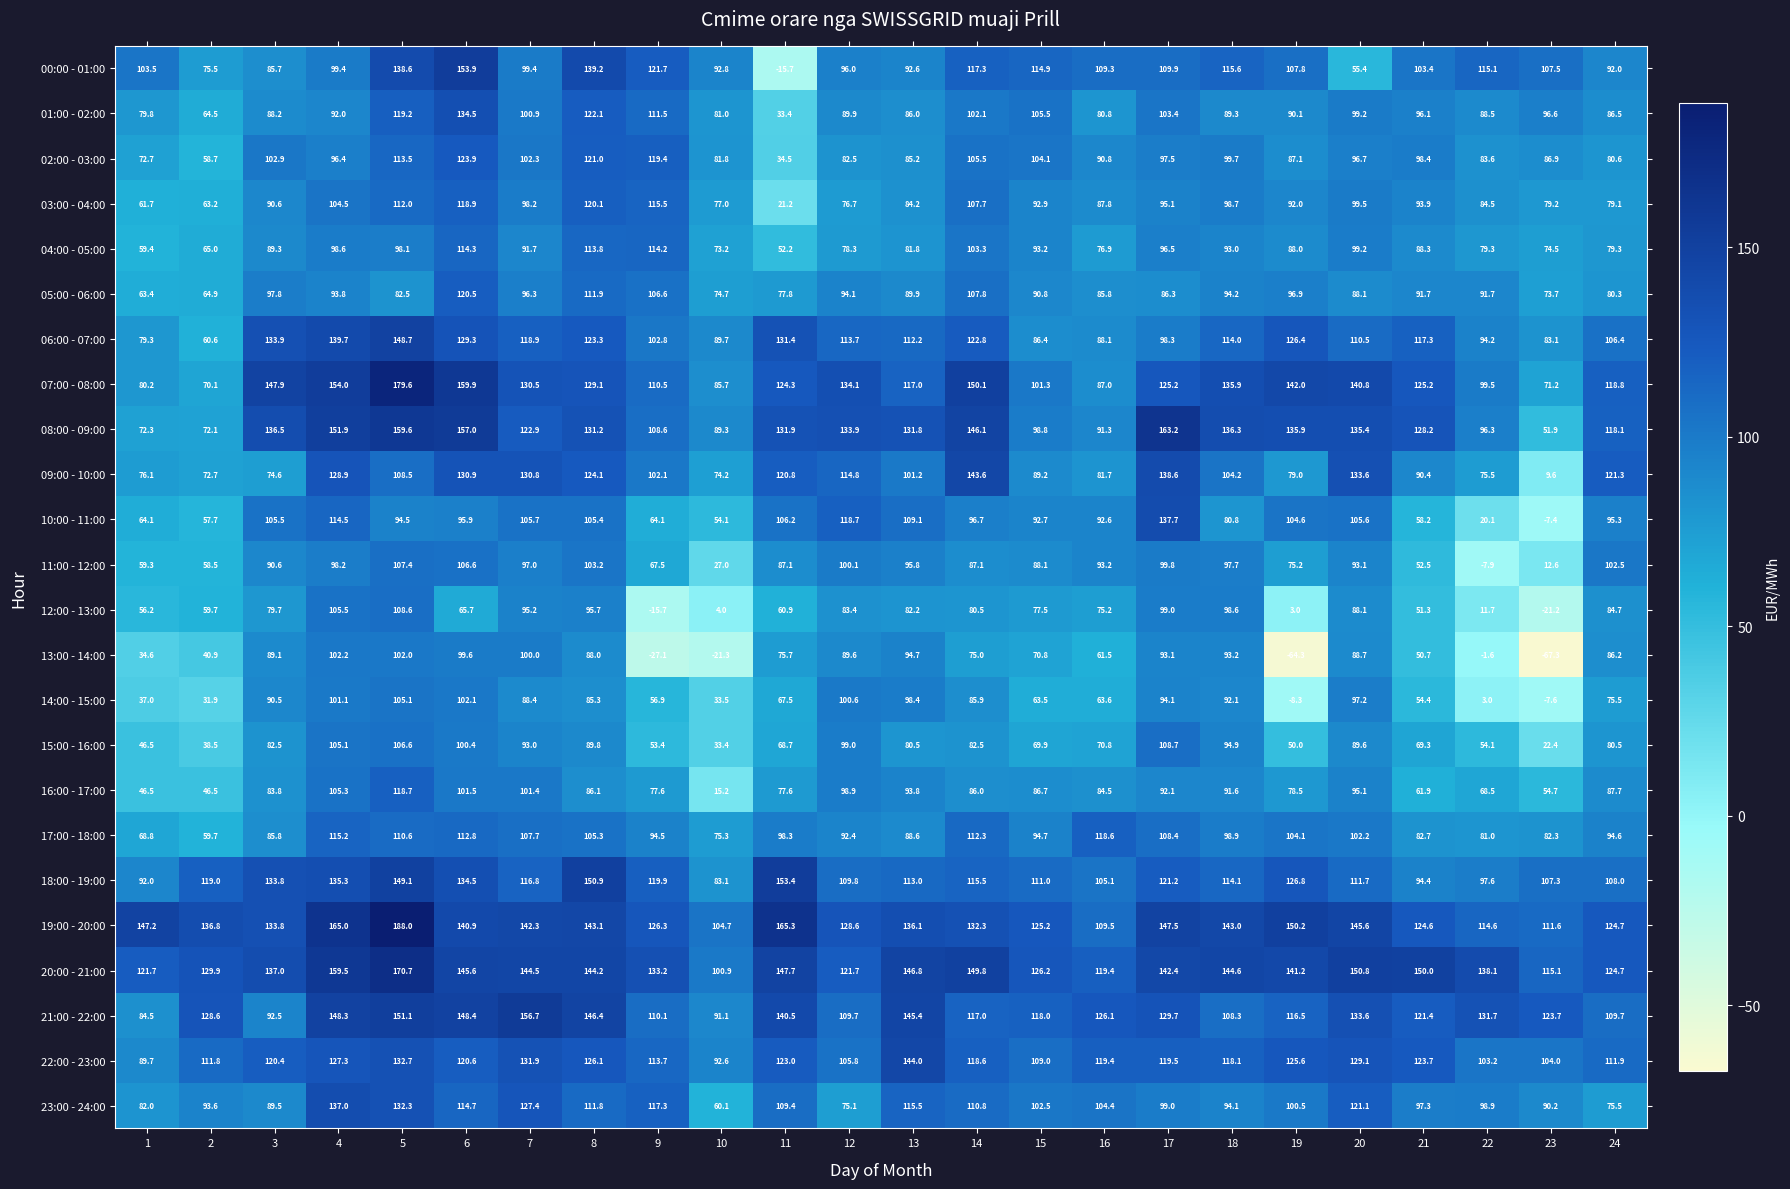

What is the greatest value displayed?

188.0